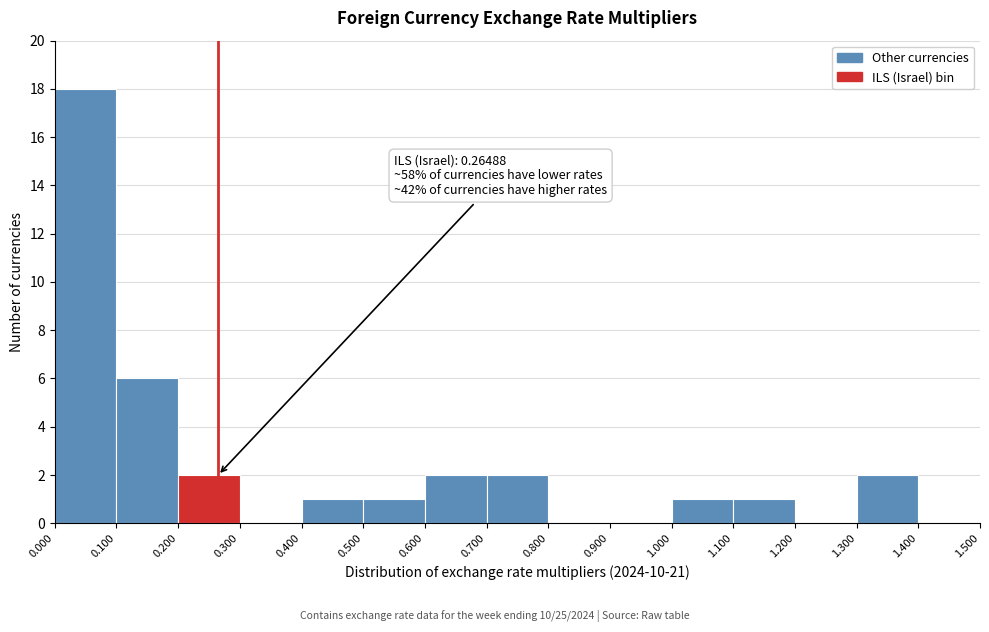

Over which range of the x-axis is the bar tallest?

0.000 to 0.100